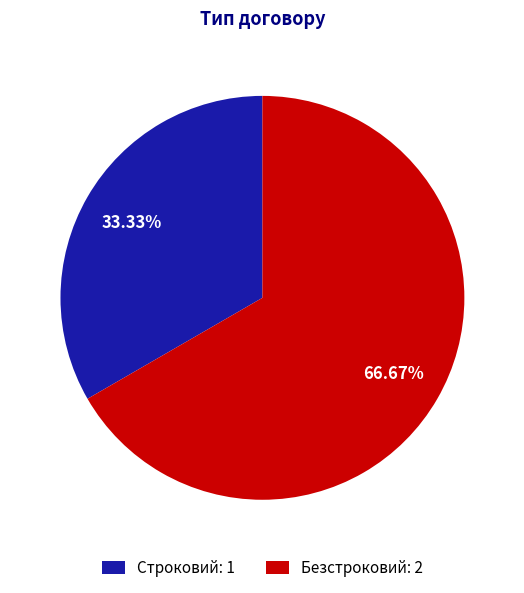

Which category has the biggest portion of the pie?

Безстроковий